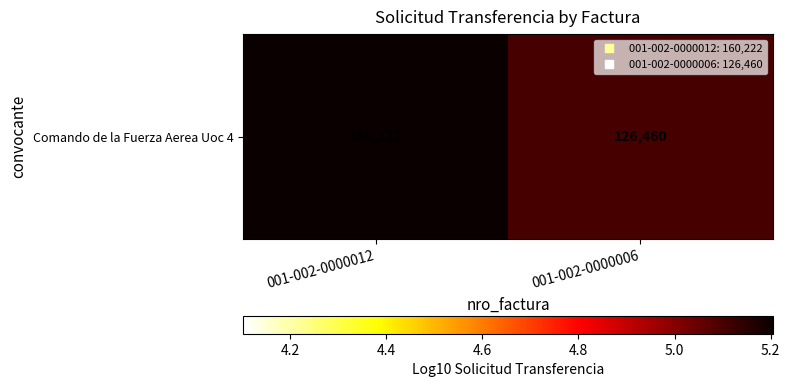

The value at 001-002-0000012 is 5.2. True or false?

True